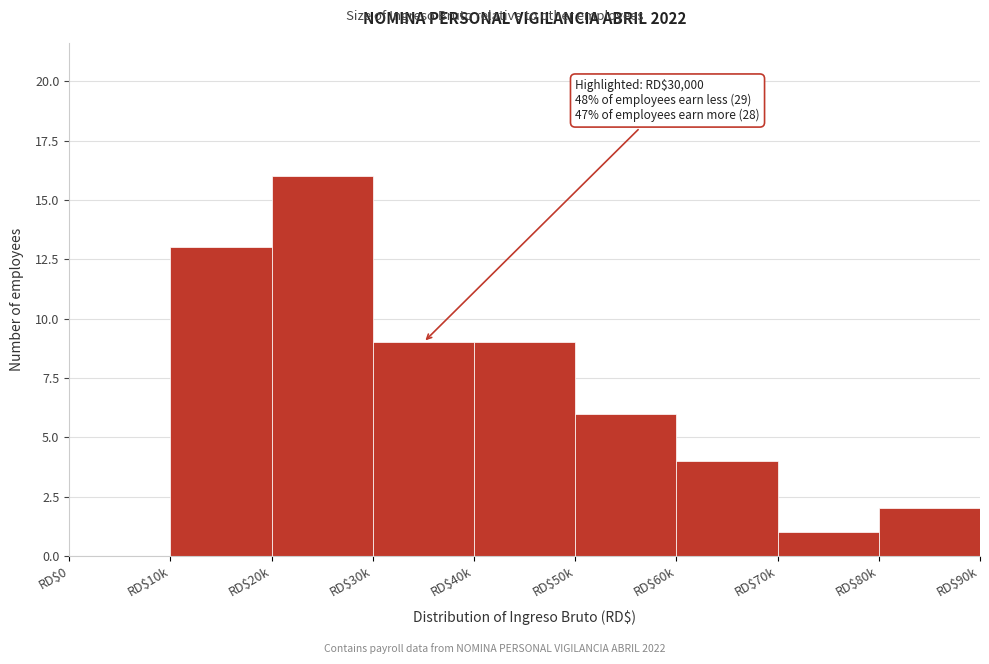

Which category has the highest value across all series?

RD$20k